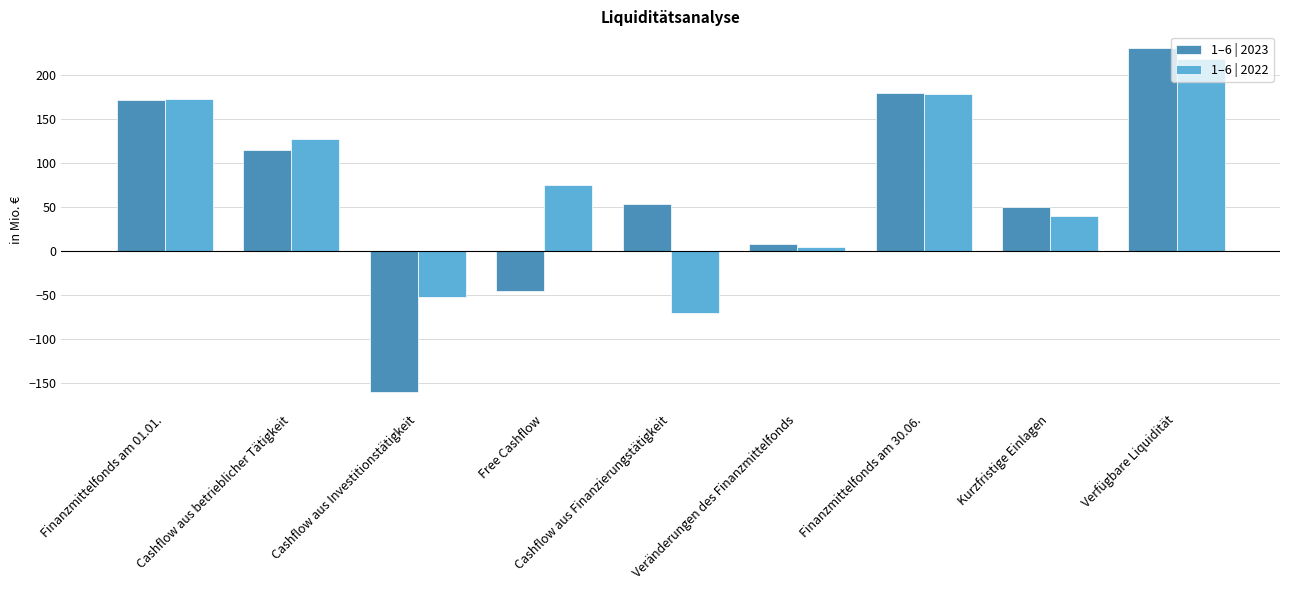

Count the number of categories in the chart.

9